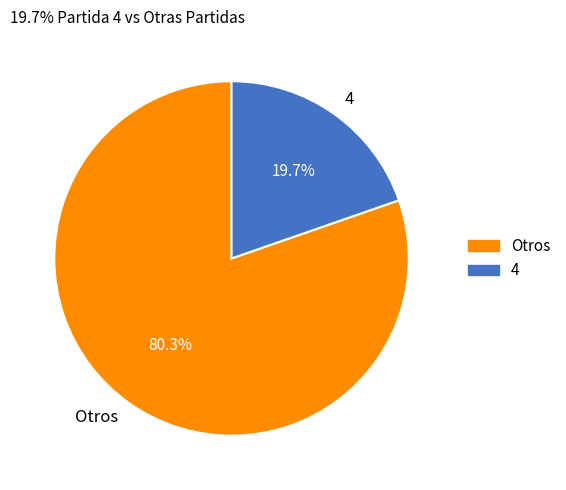

Is 4 the majority of the pie?

No